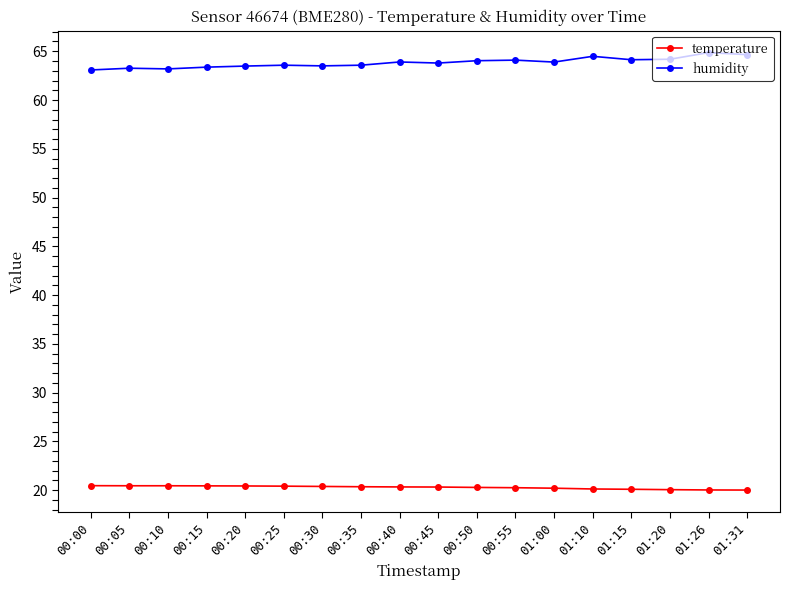

Does the chart have visible grid lines?

No